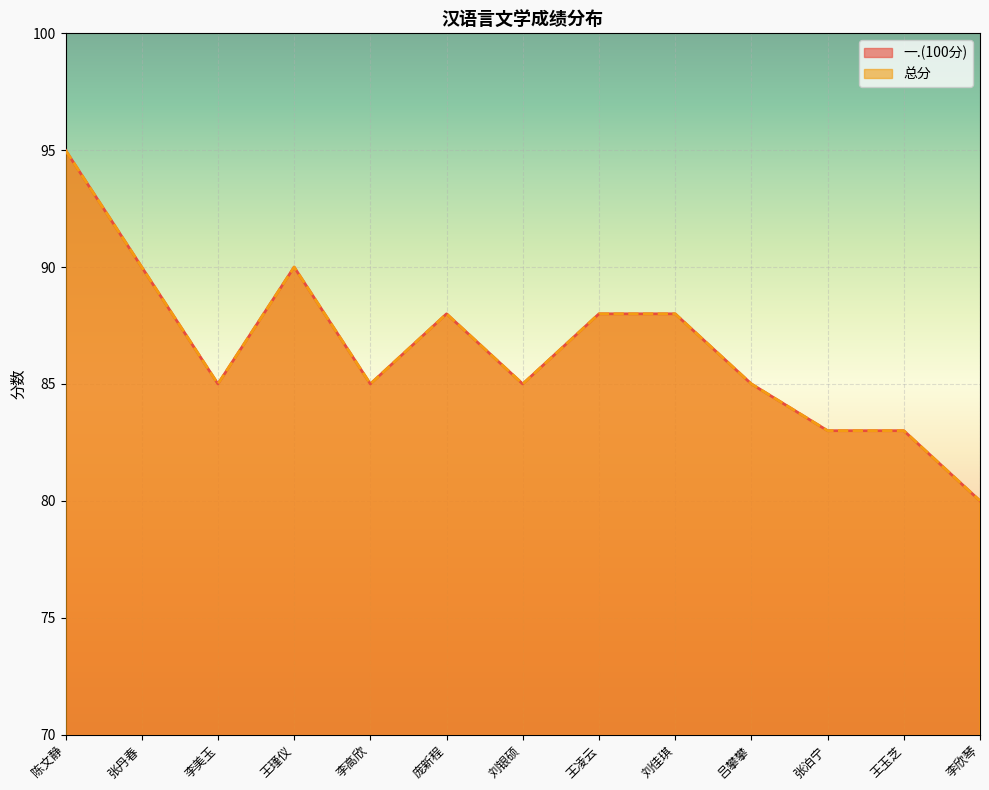

What is the value of the 总分 point at the 2nd from the left?

90